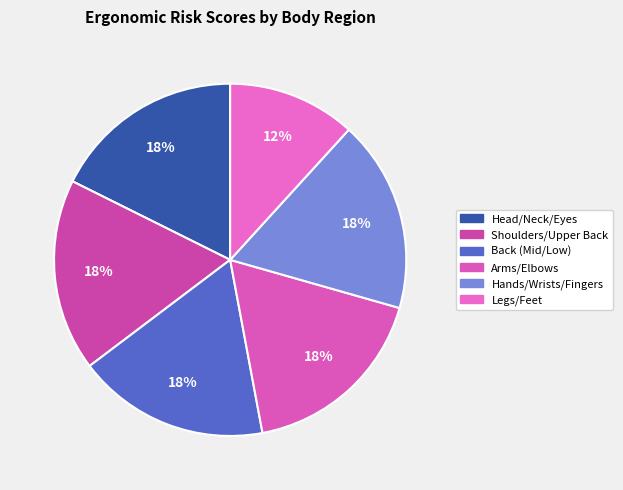

What is the largest slice in the pie chart?

Head/Neck/Eyes